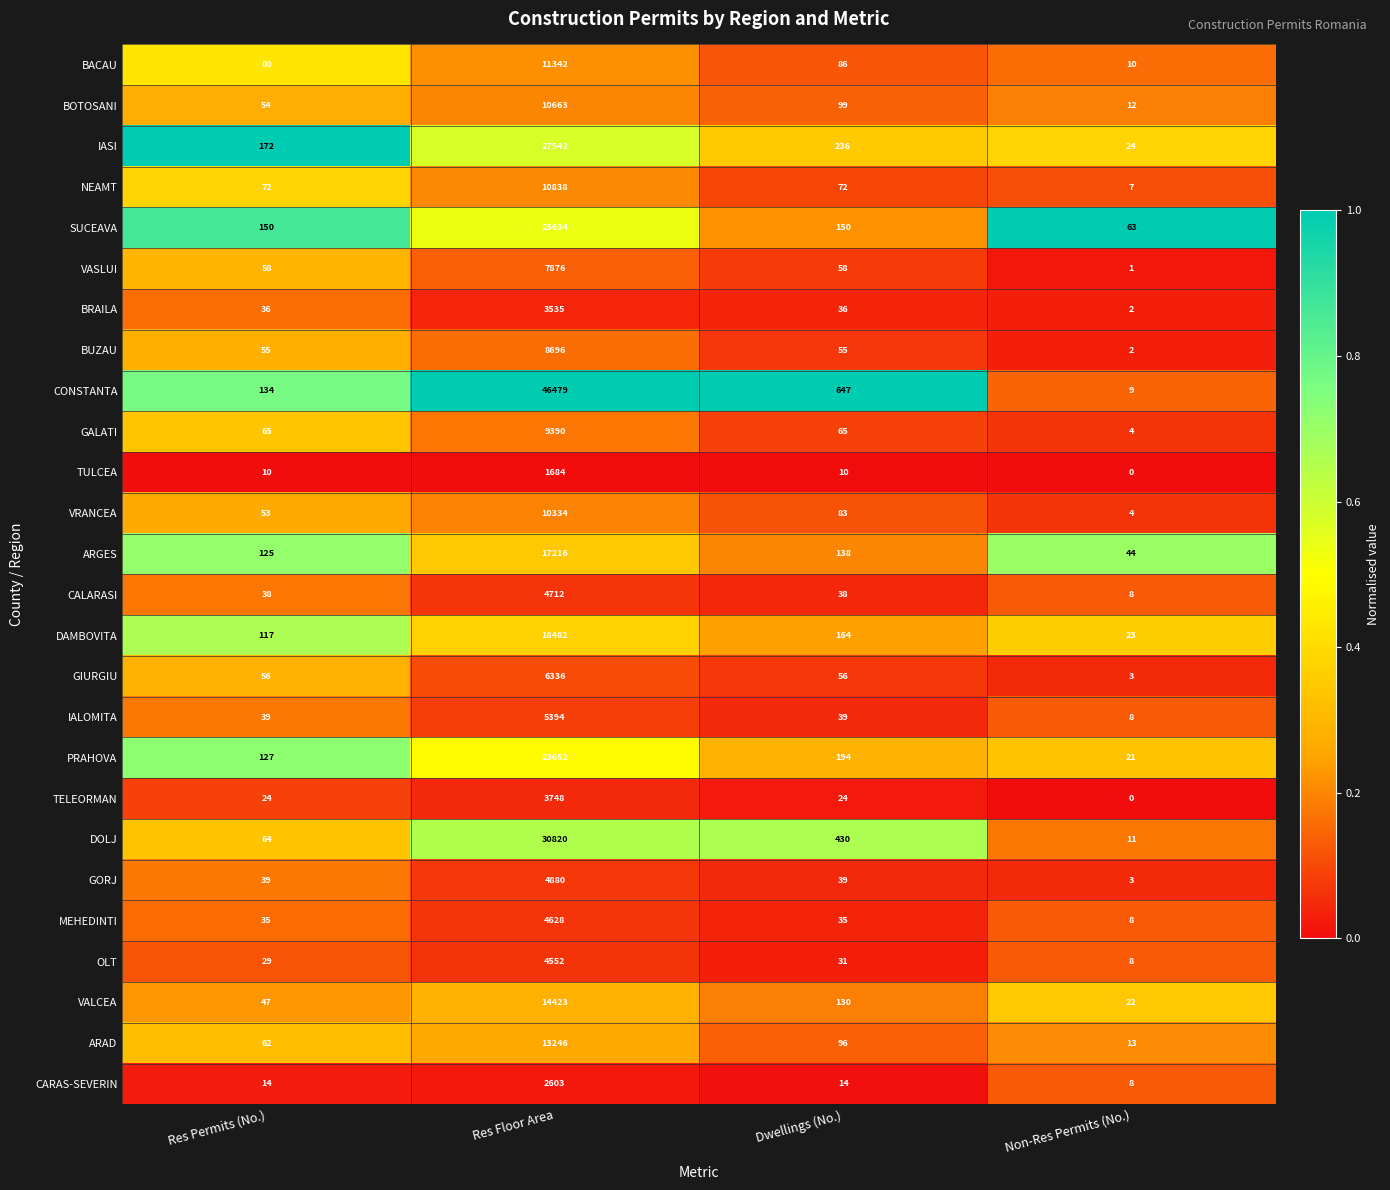

True or false: SUCEAVA has a value of 63 at Non-Res Permits (No.).

True